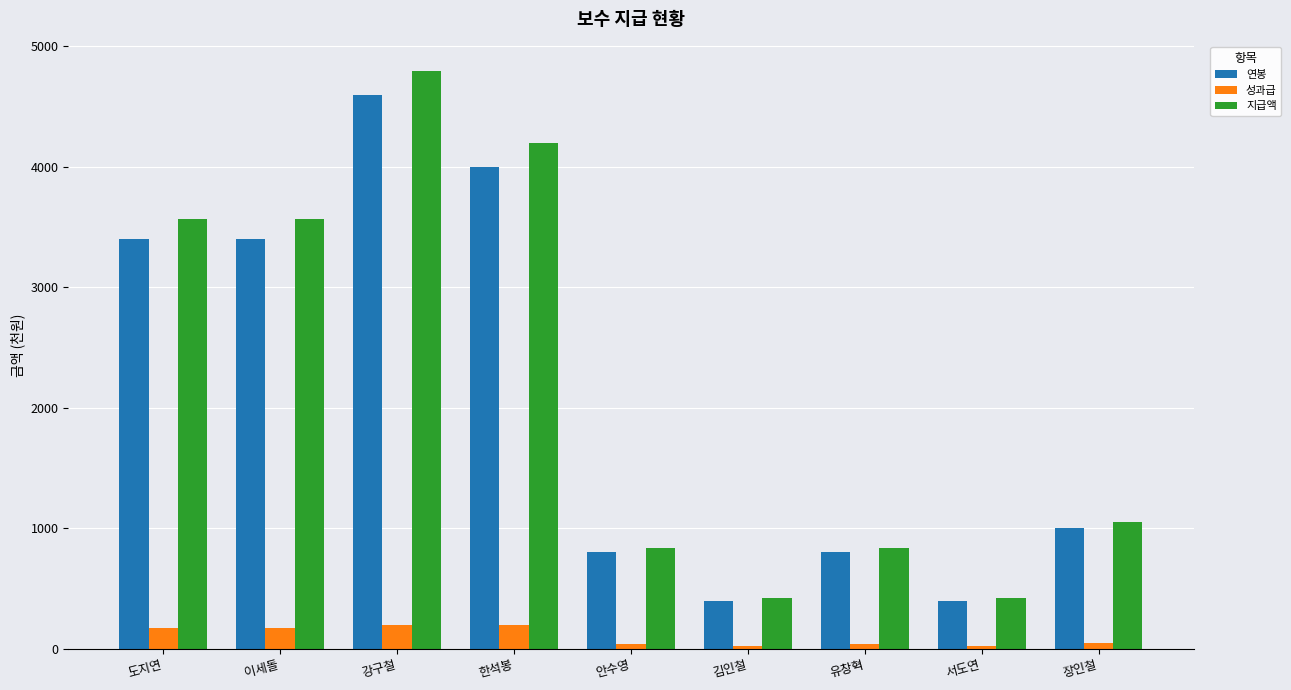

What is the maximum value for 연봉?

4600